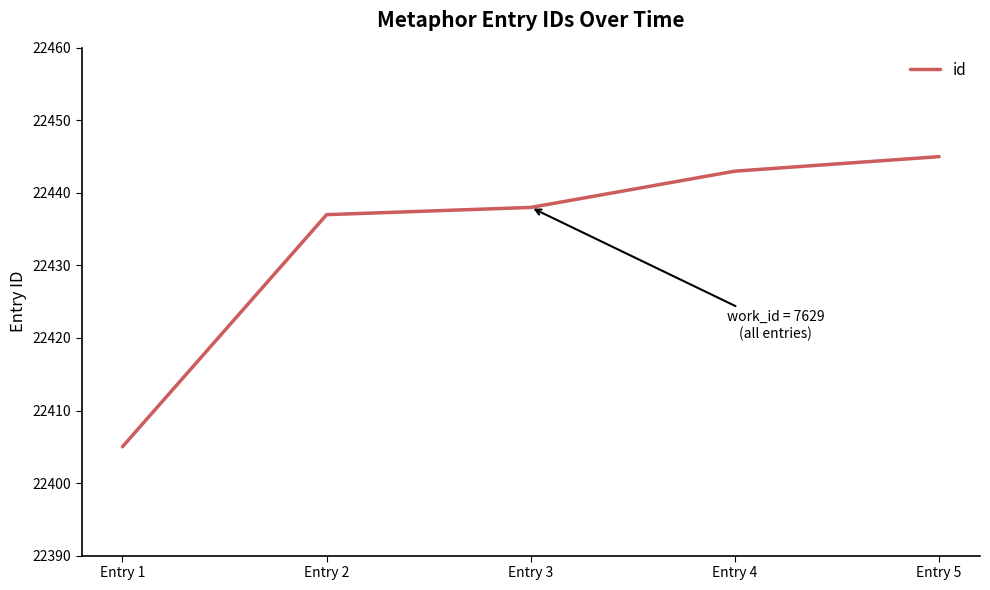

Which has a higher value, Entry 1 or Entry 2?

Entry 2